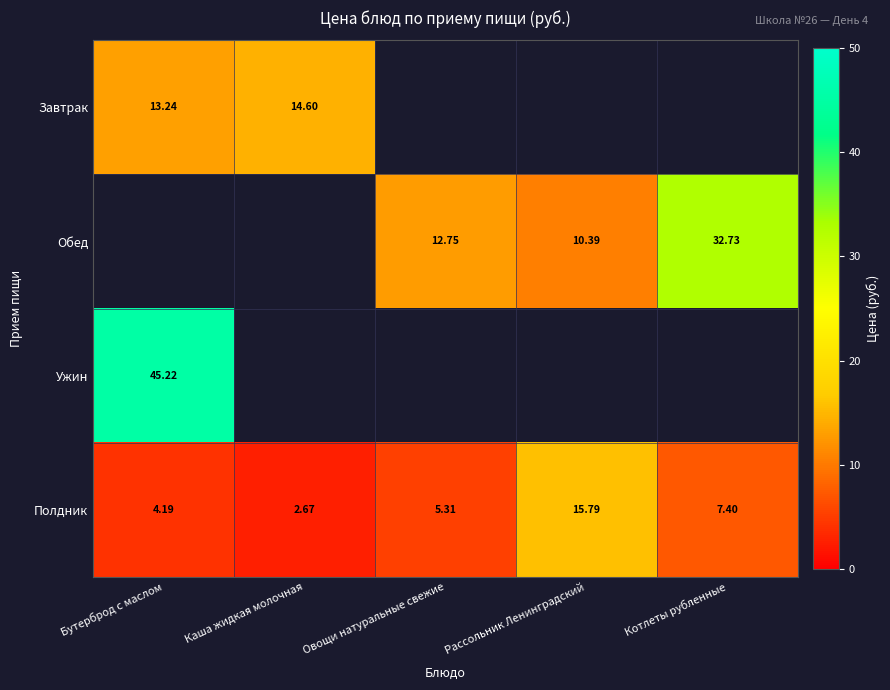

The Завтрак series shows 13.2 at Бутерброд с маслом. True or false?

True